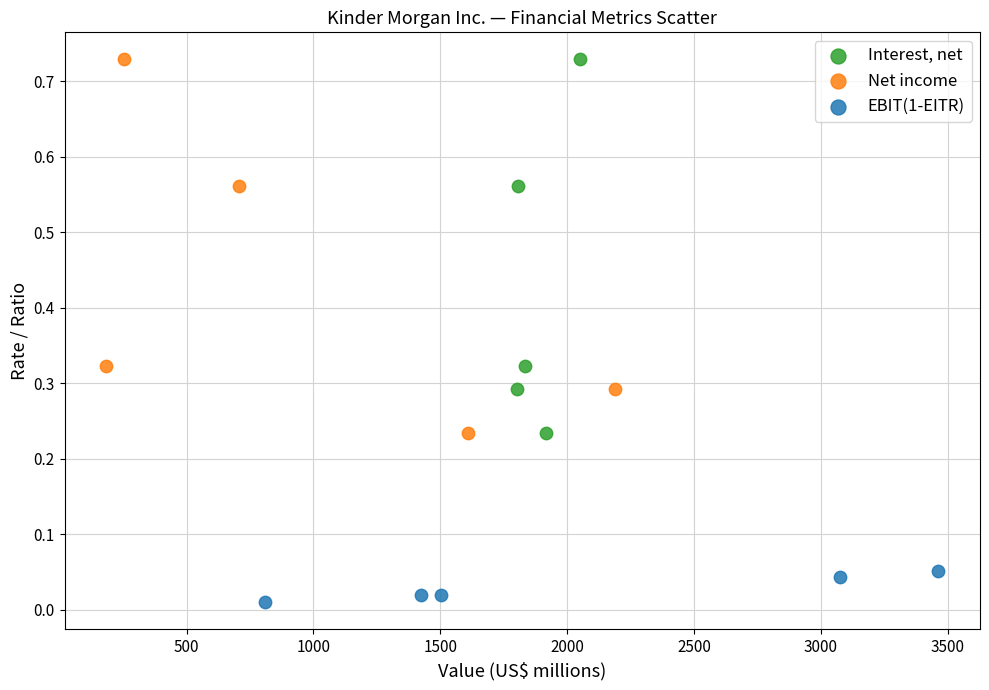

Which series reaches the minimum Y coordinate?

EBIT(1-EITR)